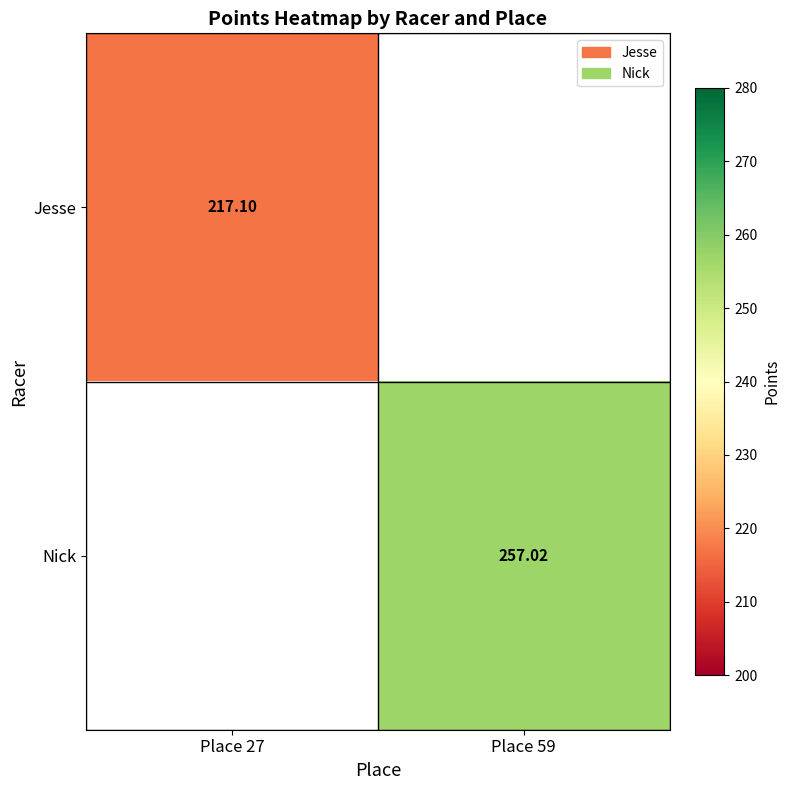

Is the value of Nick at Place 59 greater than the value of Jesse at Place 27?

Yes